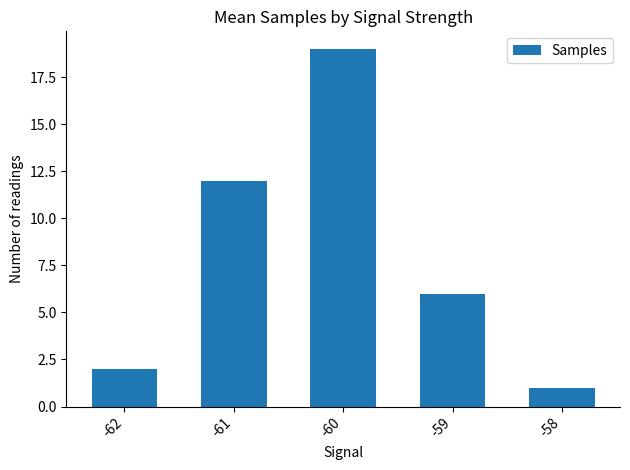

What is the minimum value shown in the chart?

1